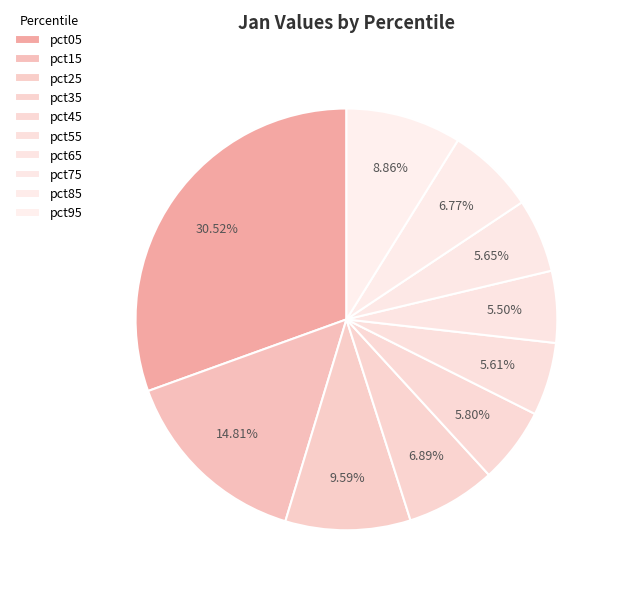

Count the number of slices in the pie.

10